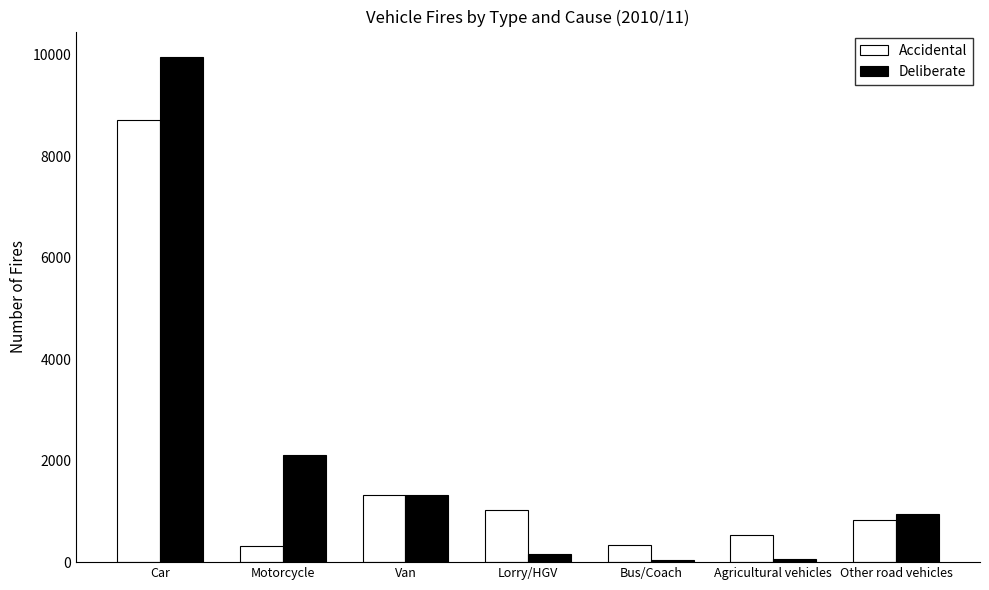

Which label corresponds to the largest value in the chart?

Car